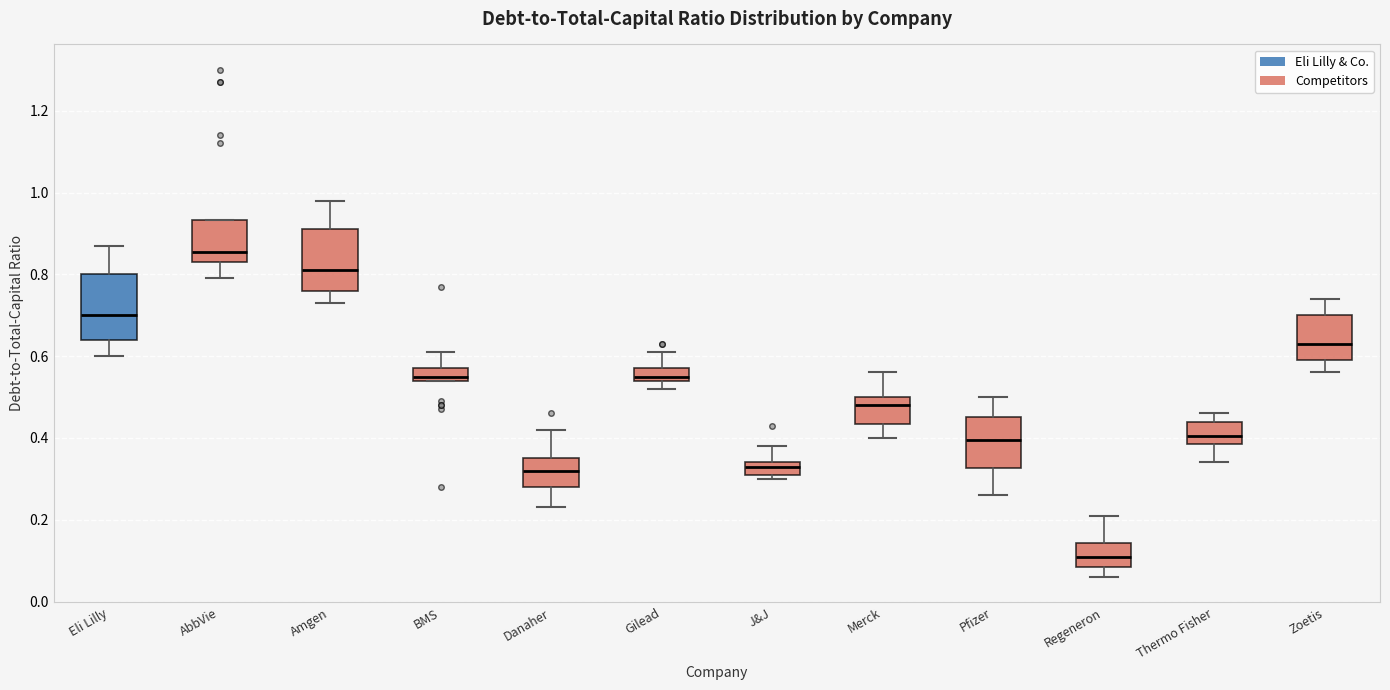

Which box has the highest median line?

AbbVie